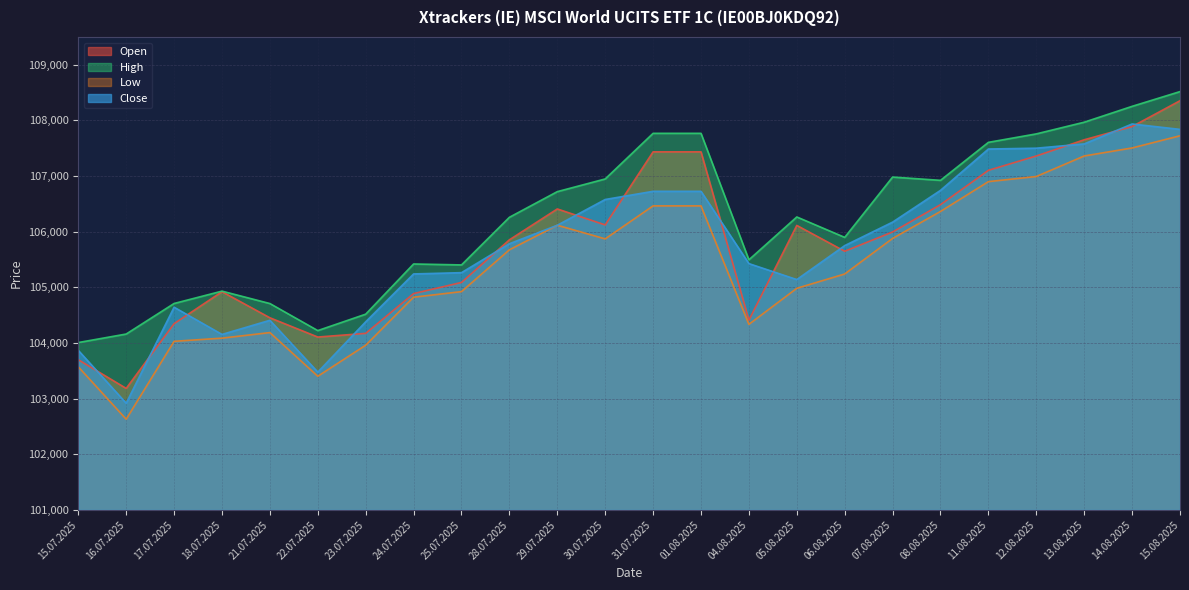

Reading right to left, transcribe all the data shown in this chart.

Open: 108354	107890	107652	107361	107103	106486	105995	105649	106113	104411	107435	107435	106122	106409	105854	105088	104888	104173	104107	104453	104922	104347	103184	103699
High: 108518	108253	107968	107758	107606	106923	106982	105898	106265	105495	107768	107768	106948	106720	106259	105403	105420	104518	104223	104709	104932	104710	104161	104008
Low: 107724	107505	107361	106992	106900	106364	105879	105240	104983	104335	106464	106464	105871	106116	105675	104923	104823	103960	103402	104187	104087	104030	102630	103572
Close: 107839	107936	107578	107501	107486	106743	106172	105750	105140	105427	106726	106726	106579	106116	105784	105264	105241	104381	103477	104408	104154	104643	102918	103867